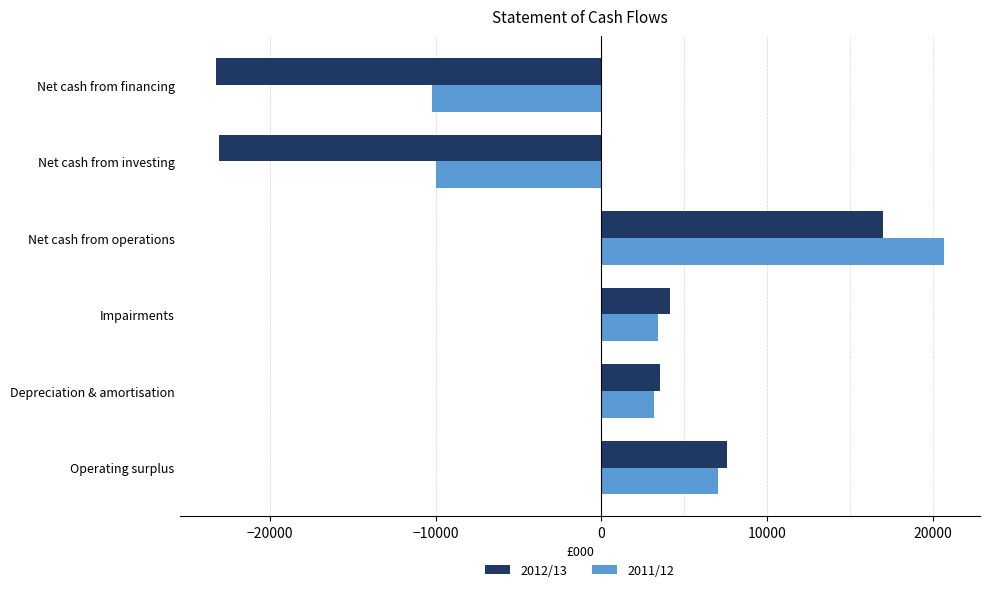

The 2011/12 series shows -14758.1 at Net cash from investing. True or false?

False